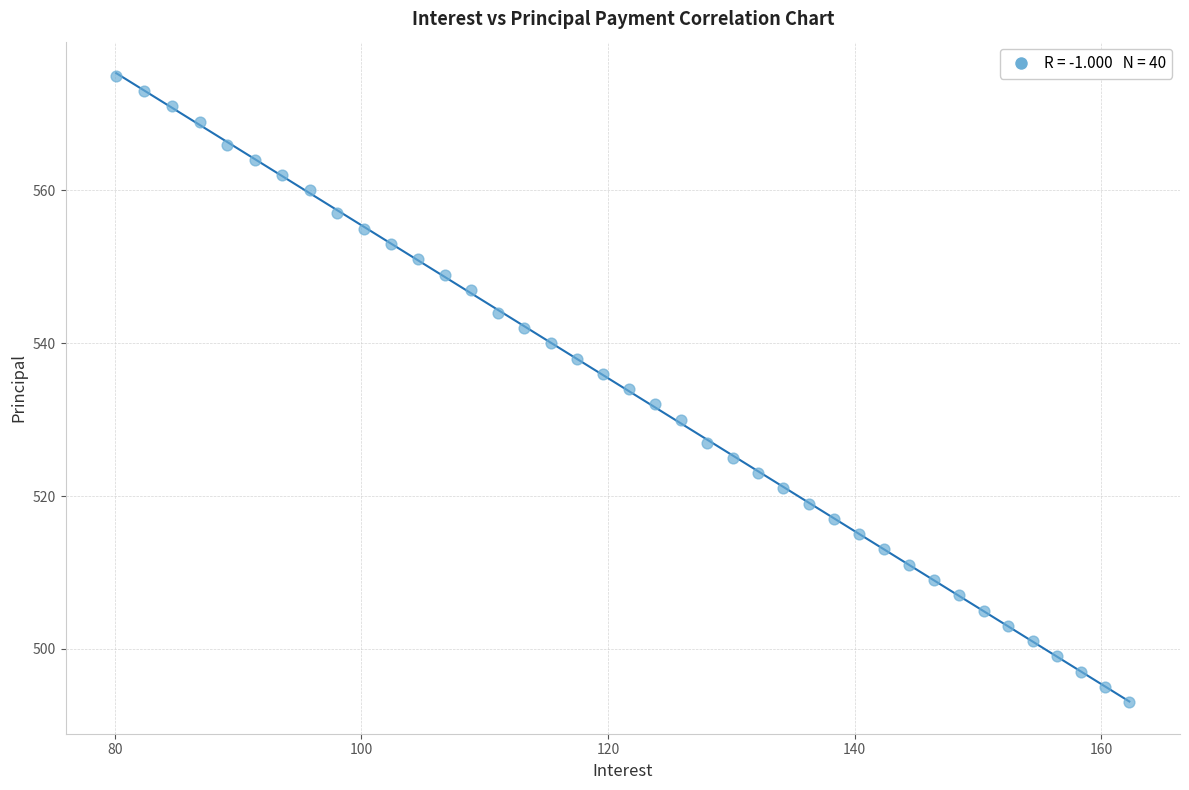

What is the range of Y values (max minus min)?

82